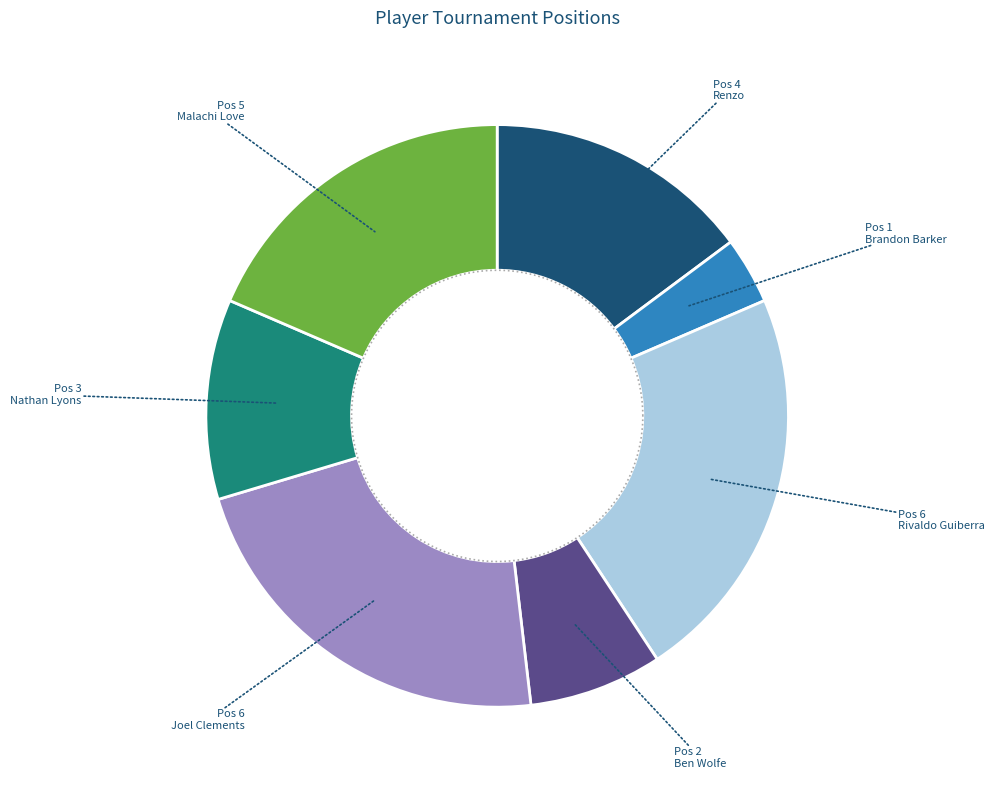

Which category has the smallest portion of the pie?

Brandon Barker